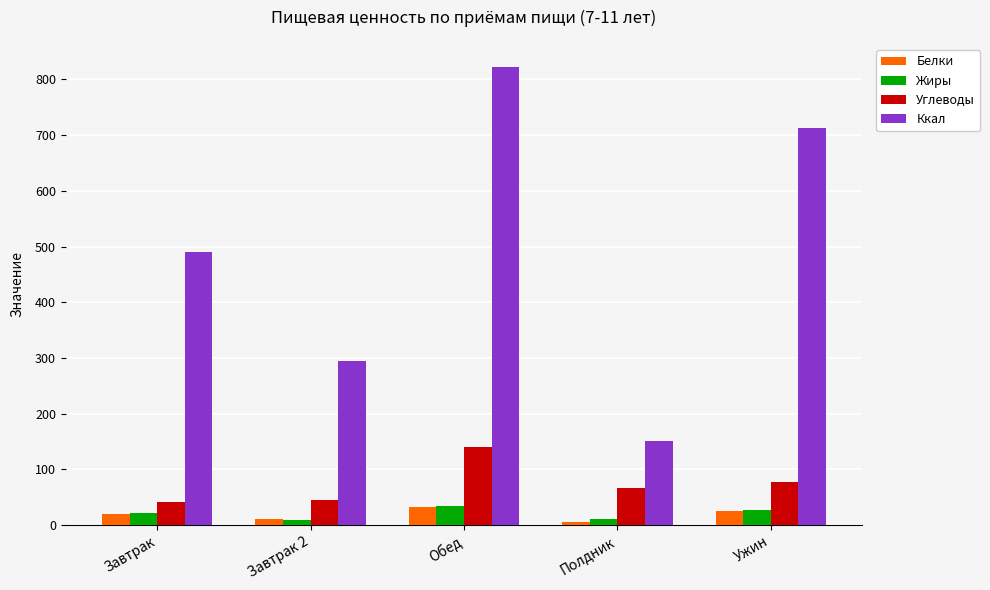

What value does the Углеводы series have at Полдник?

67.0